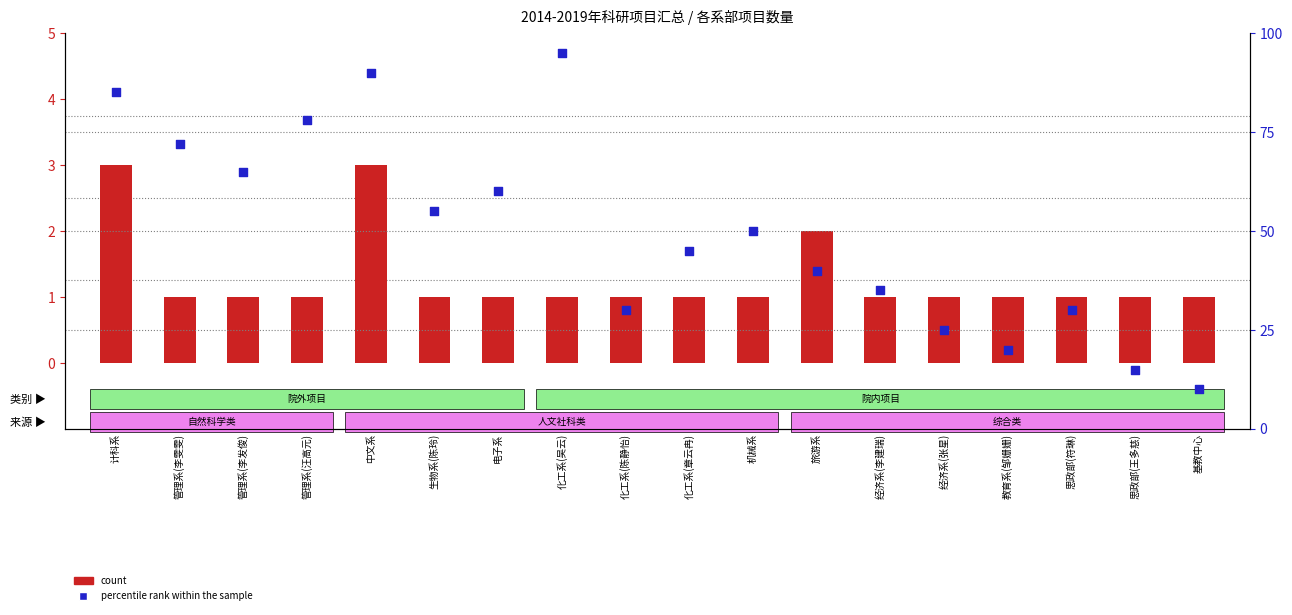

Which series has the largest total across all categories?

percentile rank within the sample